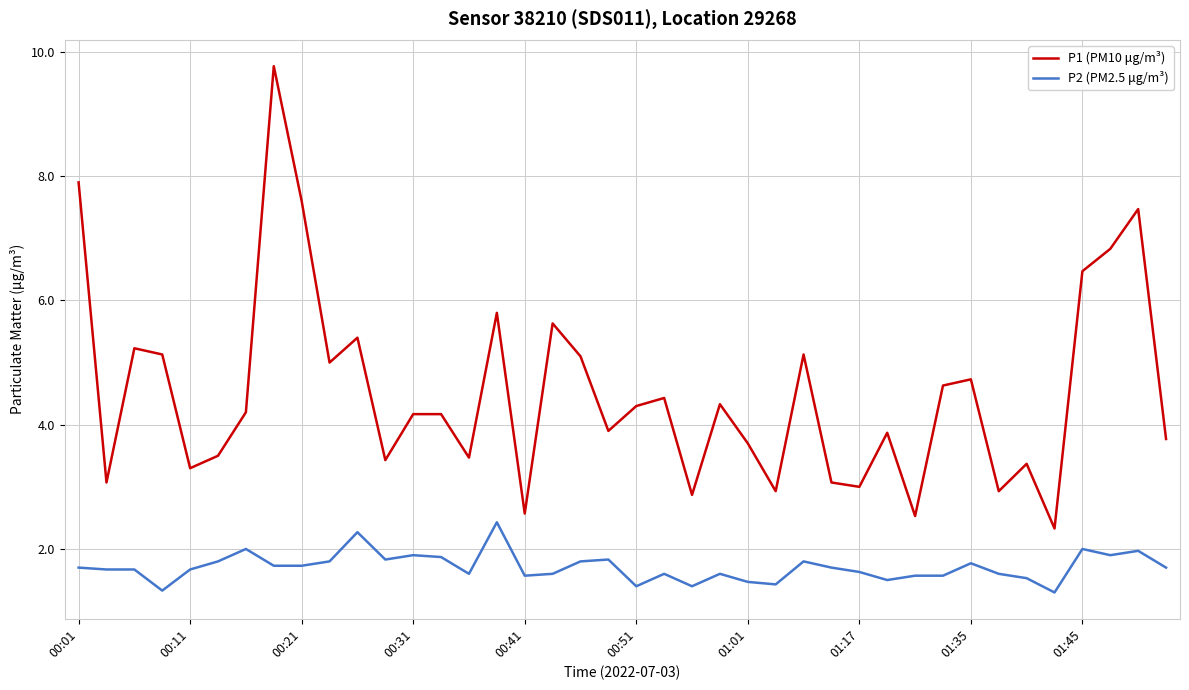

List the series in order of their peak value, highest first.

P1 (PM10 μg/m³), P2 (PM2.5 μg/m³)